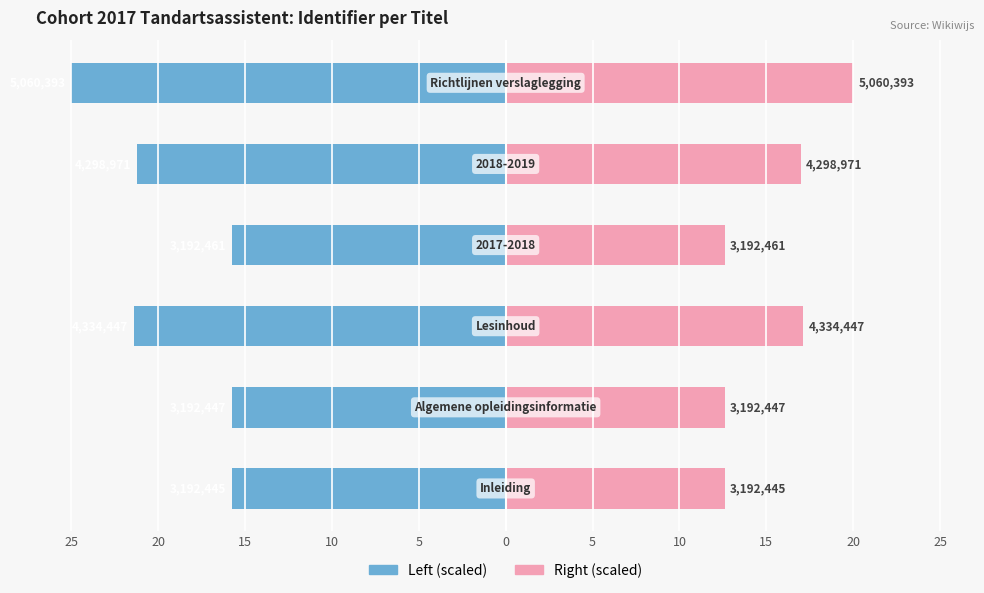

Which series has the widest spread of values?

Identifier (scaled left)